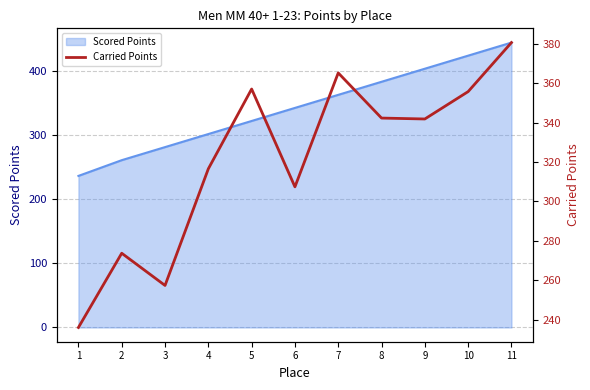

Reading right to left, what are all the values shown in this chart?

11=380.6	10=355.7	9=341.8	8=342.3	7=365.2	6=307.4	5=357.0	4=316.5	3=257.3	2=273.6	1=236.0